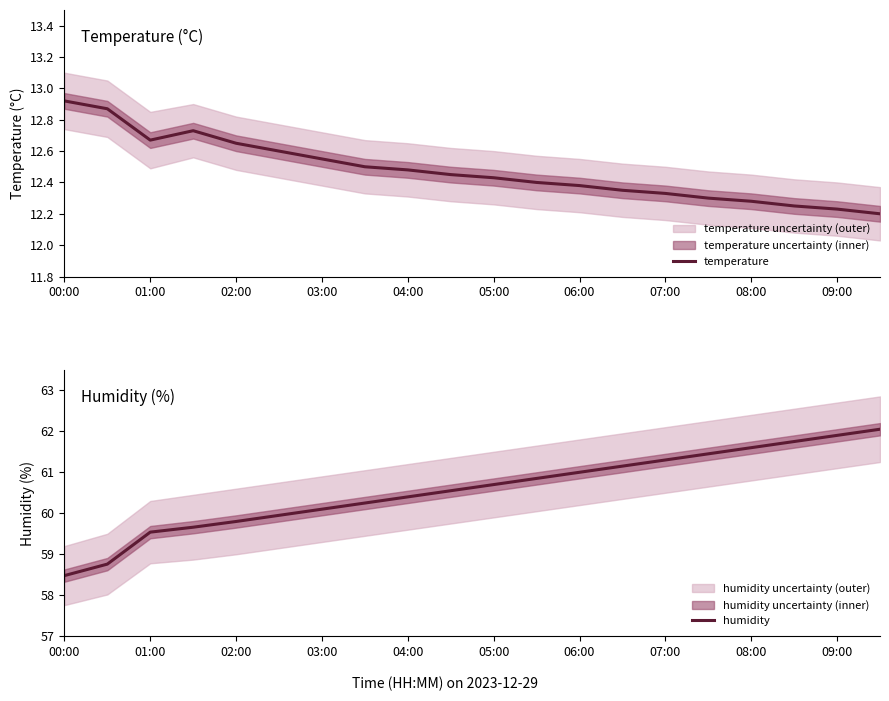

True or false: temperature and humidity intersect in this chart.

False